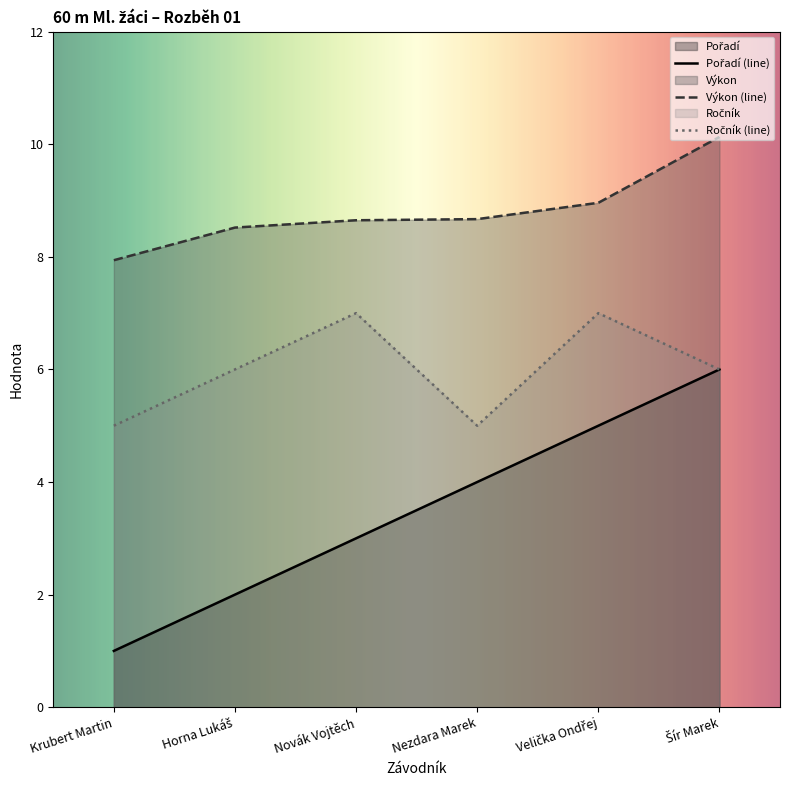

At which label does Ročník reach its minimum?

Krubert Martin